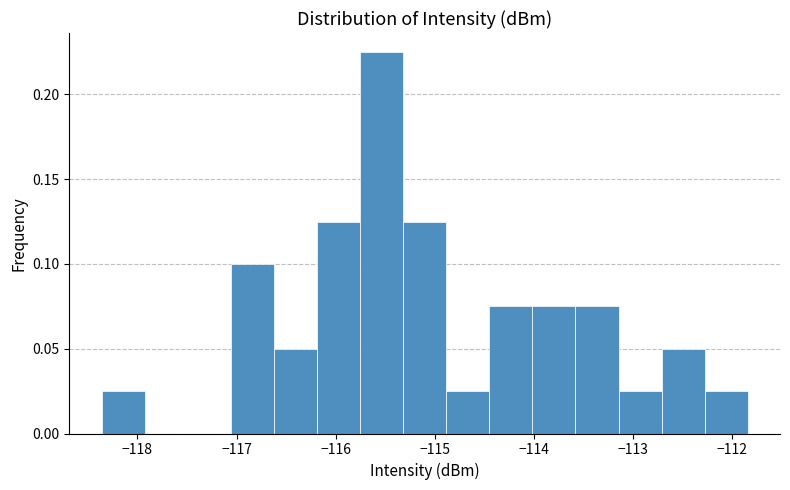

Reading left to right, list every bar in this chart as the range it spans on the x-axis followed by its height. Neither the bar edges nor the heights are printed on the chart, so give them approximately, as read against the axes.

-118.4 to -117.9: 0.025
-117.9 to -117.5: 0
-117.5 to -117.1: 0
-117.1 to -116.6: 0.100
-116.6 to -116.2: 0.050
-116.2 to -115.8: 0.125
-115.8 to -115.3: 0.225
-115.3 to -114.9: 0.125
-114.9 to -114.4: 0.025
-114.4 to -114.0: 0.075
-114.0 to -113.6: 0.075
-113.6 to -113.1: 0.075
-113.1 to -112.7: 0.025
-112.7 to -112.3: 0.050
-112.3 to -111.8: 0.025